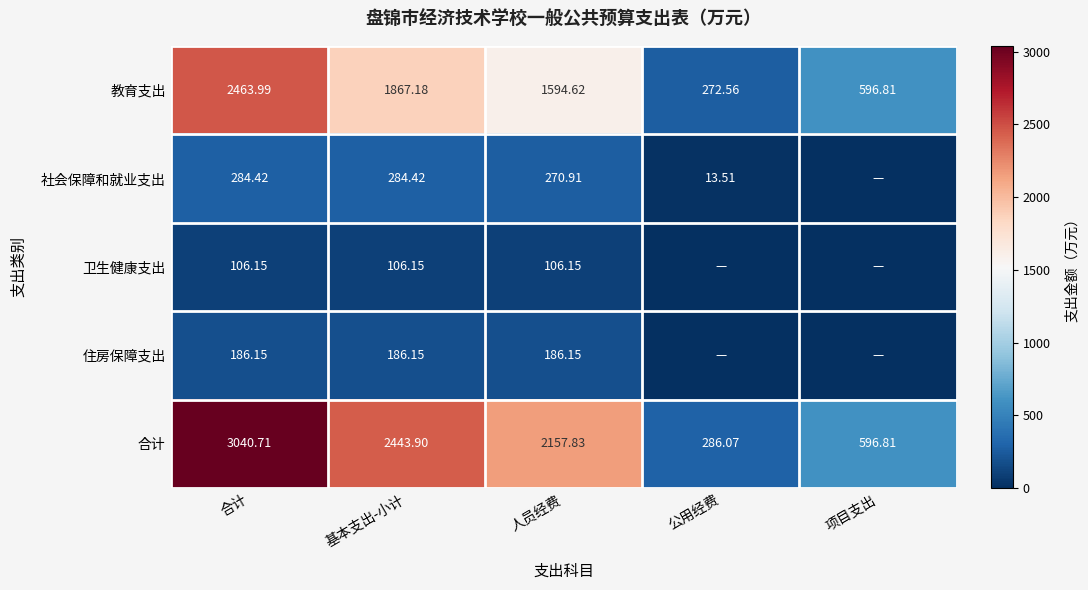

What is the average value of the 合计 series?

1705.1